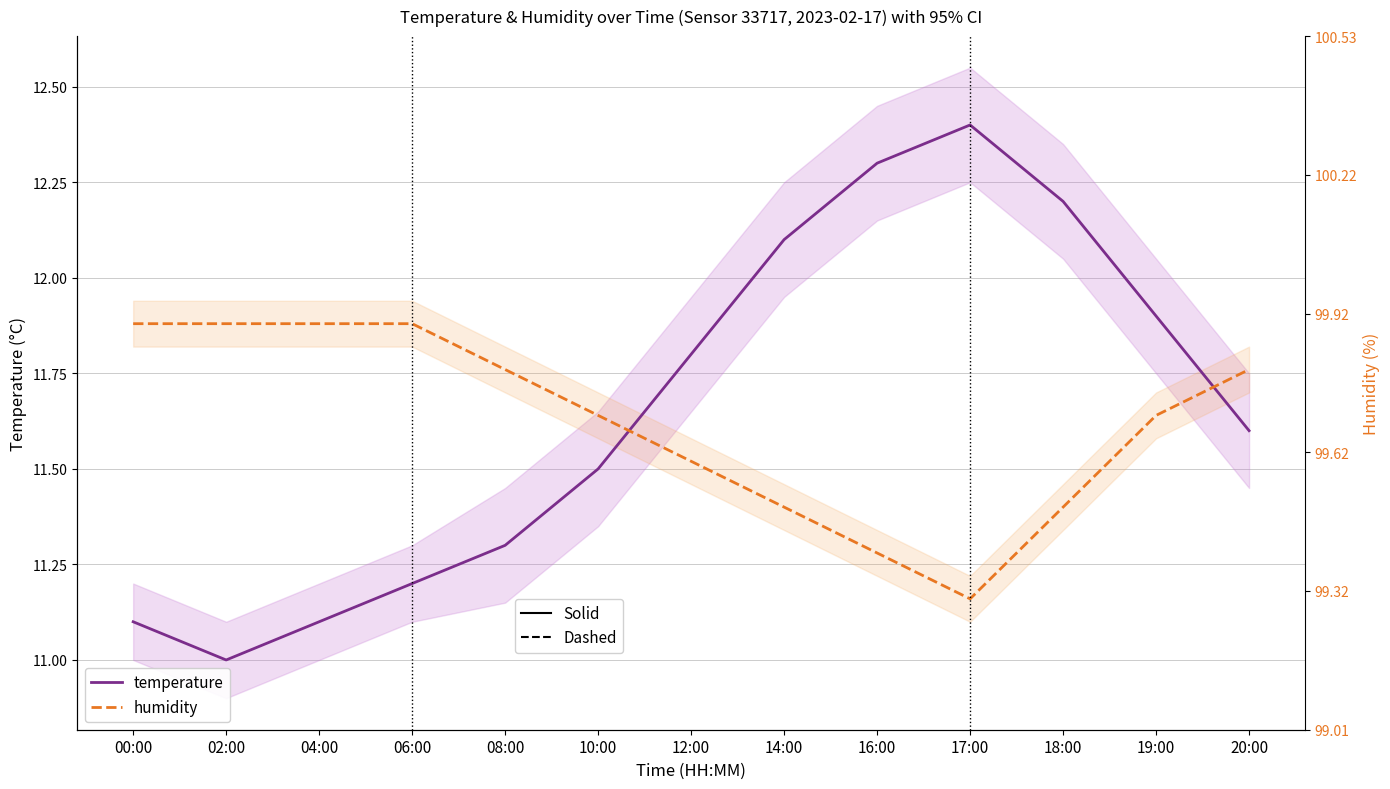

What value does the temperature series have at 16:00?

12.3